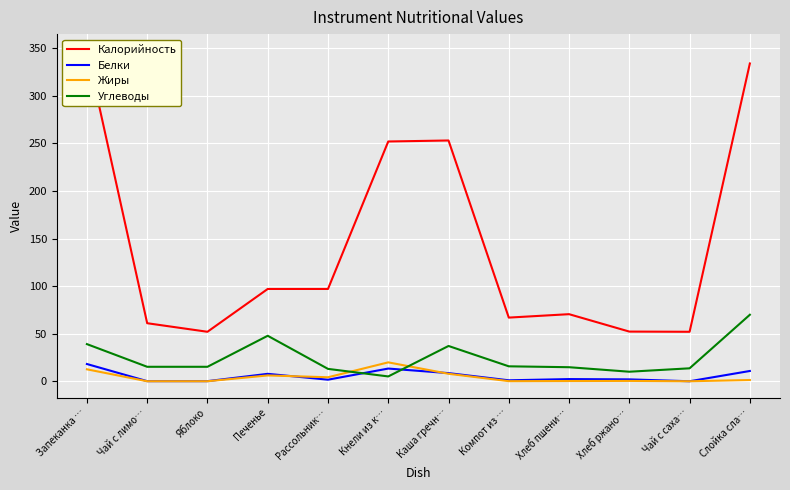

Reading right to left, what are all the values shown in this chart?

Калорийность: Слойка сла…=334.0	Чай с саха…=52.0	Хлеб ржано…=52.2	Хлеб пшени…=70.5	Компот из …=66.9	Каша гречн…=253.1	Кнели из к…=252.0	Рассольник…=97.0	Печенье=97.0	Яблоко=52.0	Чай с лимо…=61.0	Запеканка …=347.5
Белки: Слойка сла…=10.8	Чай с саха…=0.0	Хлеб ржано…=2.0	Хлеб пшени…=2.3	Компот из …=1.0	Каша гречн…=8.6	Кнели из к…=13.3	Рассольник…=1.6	Печенье=7.8	Яблоко=0.1	Чай с лимо…=0.1	Запеканка …=18.1
Жиры: Слойка сла…=1.3	Чай с саха…=0.0	Хлеб ржано…=0.4	Хлеб пшени…=0.2	Компот из …=0.1	Каша гречн…=7.8	Кнели из к…=19.9	Рассольник…=4.2	Печенье=6.1	Яблоко=0.0	Чай с лимо…=0.0	Запеканка …=12.6
Углеводы: Слойка сла…=69.9	Чай с саха…=13.6	Хлеб ржано…=10.0	Хлеб пшени…=14.8	Компот из …=15.7	Каша гречн…=37.1	Кнели из к…=5.1	Рассольник…=13.0	Печенье=47.8	Яблоко=15.2	Чай с лимо…=15.2	Запеканка …=39.0